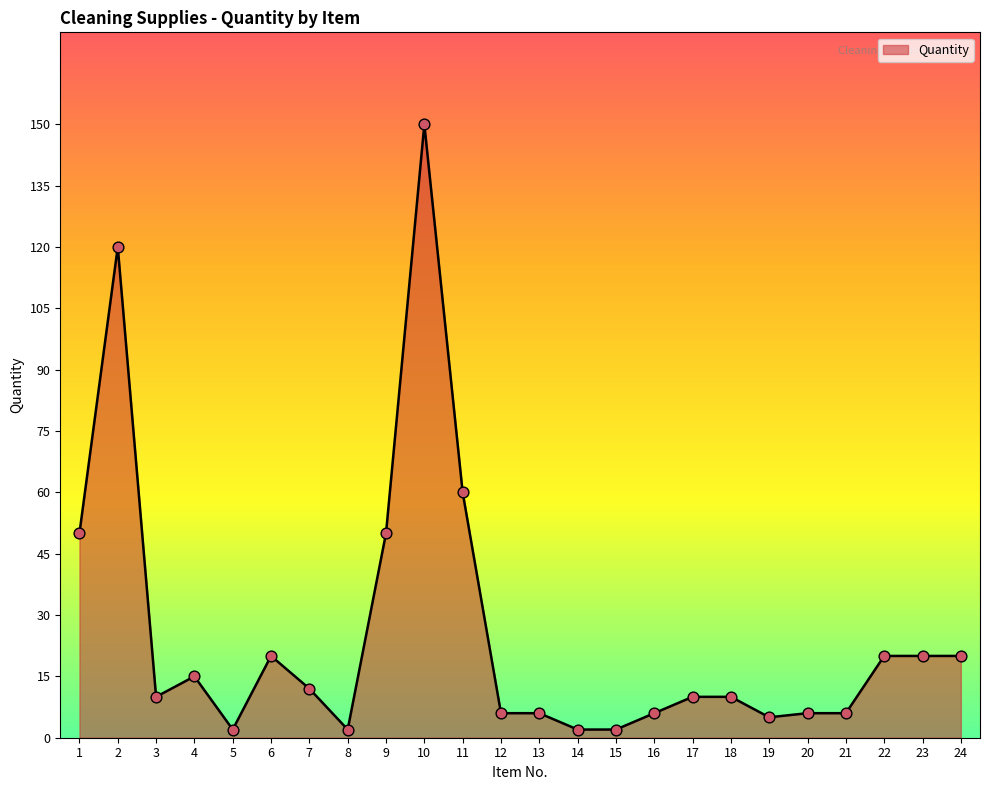

What is the ratio of the value at 5 to the value at 19?

0.4